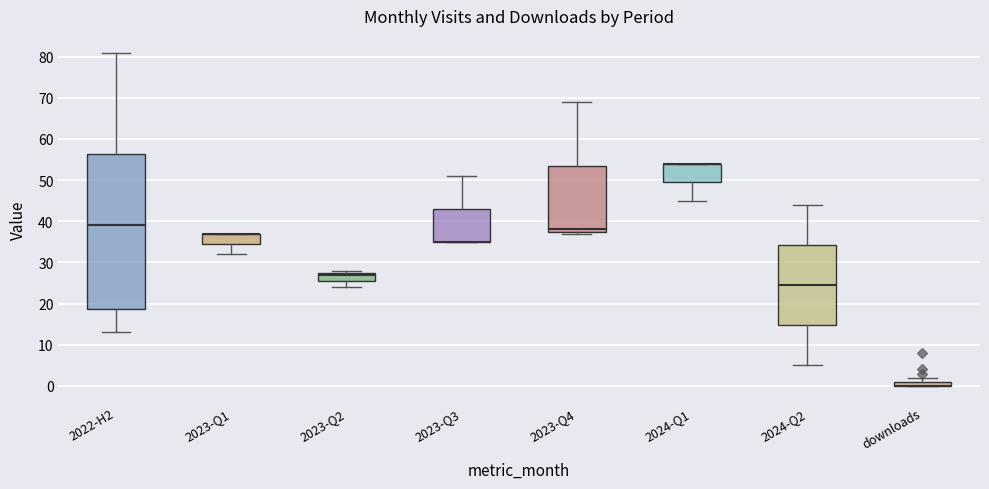

Where does the upper whisker of the box for 2023-Q3 end on the y-axis? The values are not printed on the chart, so give them approximately, as read against the axis.

51